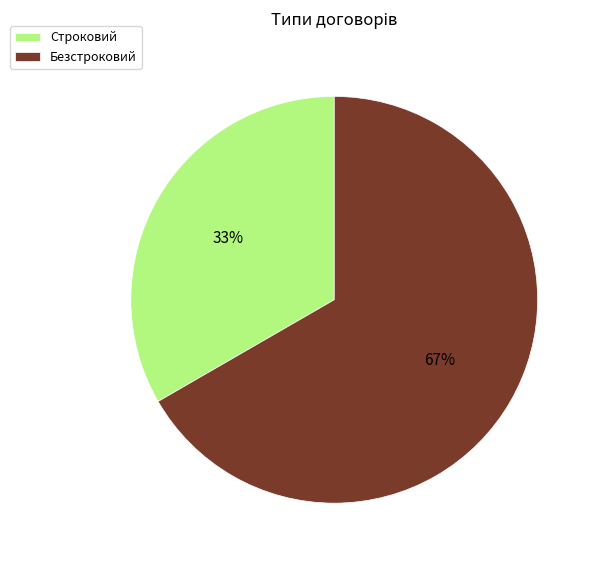

How many segments does this pie chart have?

2